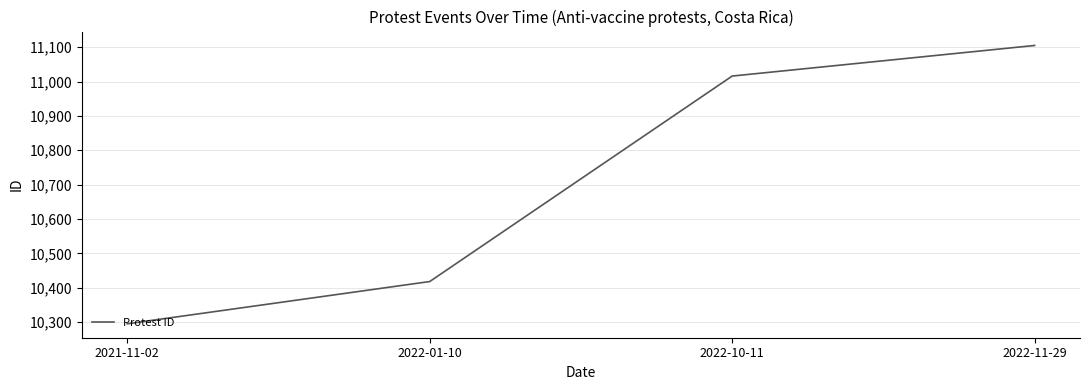

True or false: there are more than 2 points higher than both neighbors.

False